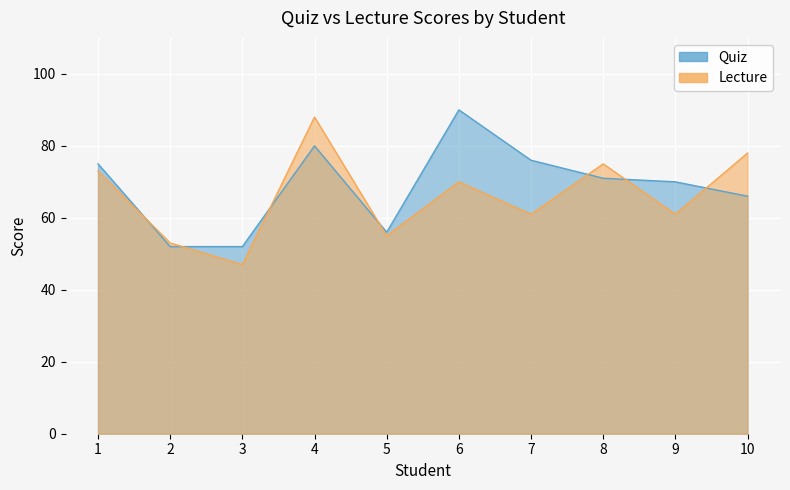

Is the value of Quiz at 6 greater than the value of Lecture at 7?

Yes